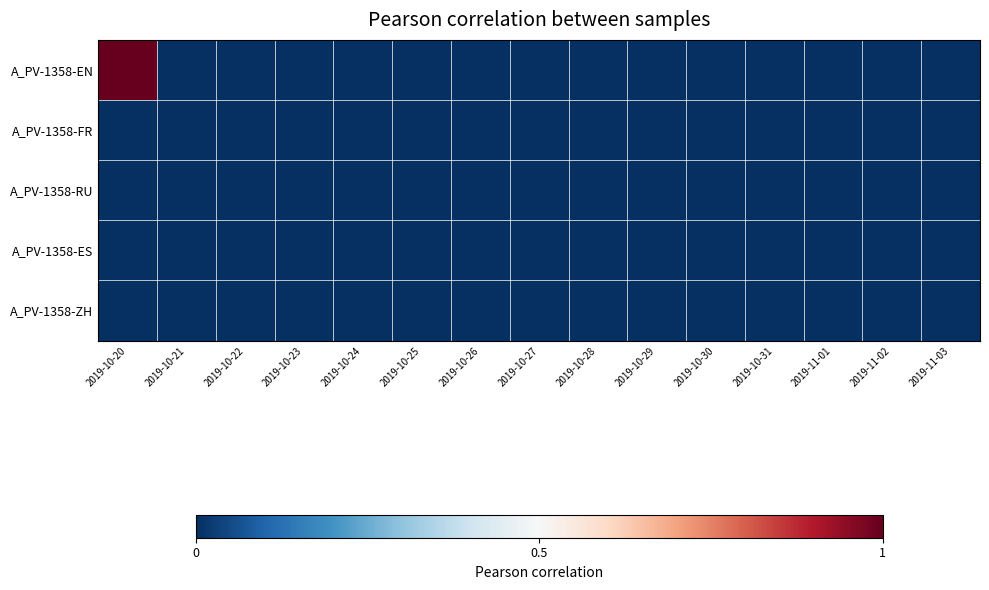

At which category is the sum across all series the highest?

2019-10-20